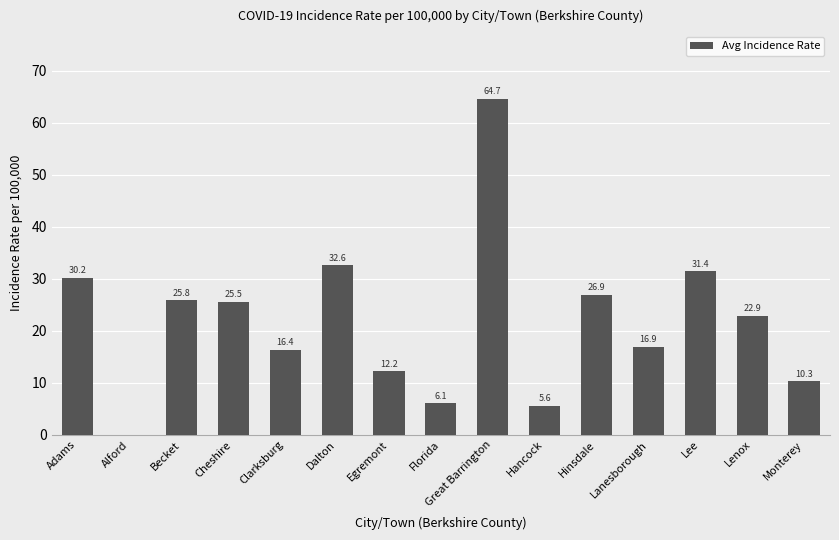

The chart shows a value of 26.9 at Hinsdale. True or false?

True